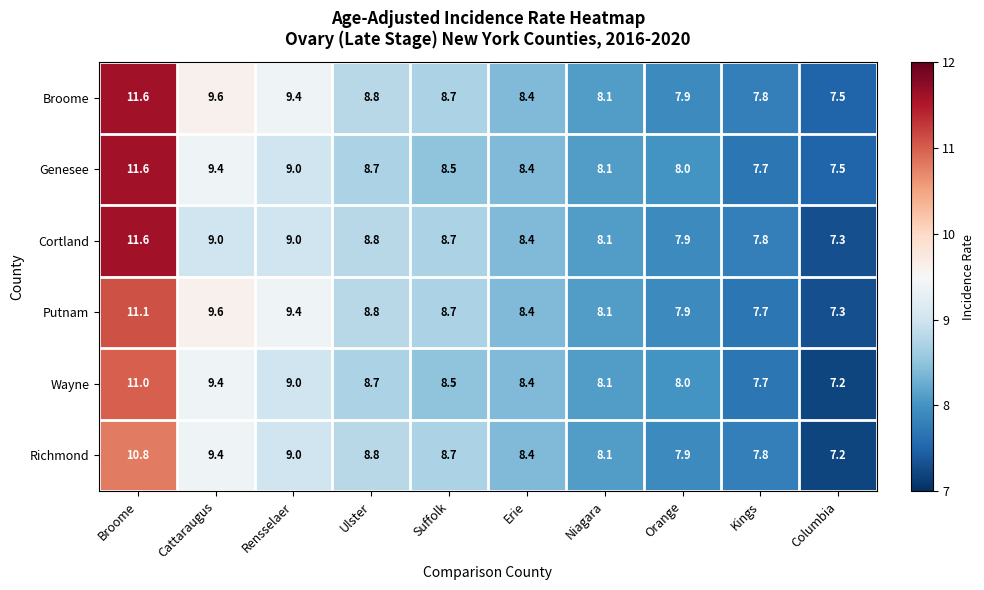

True or false: Cortland has a value of 7.8 at Kings.

True